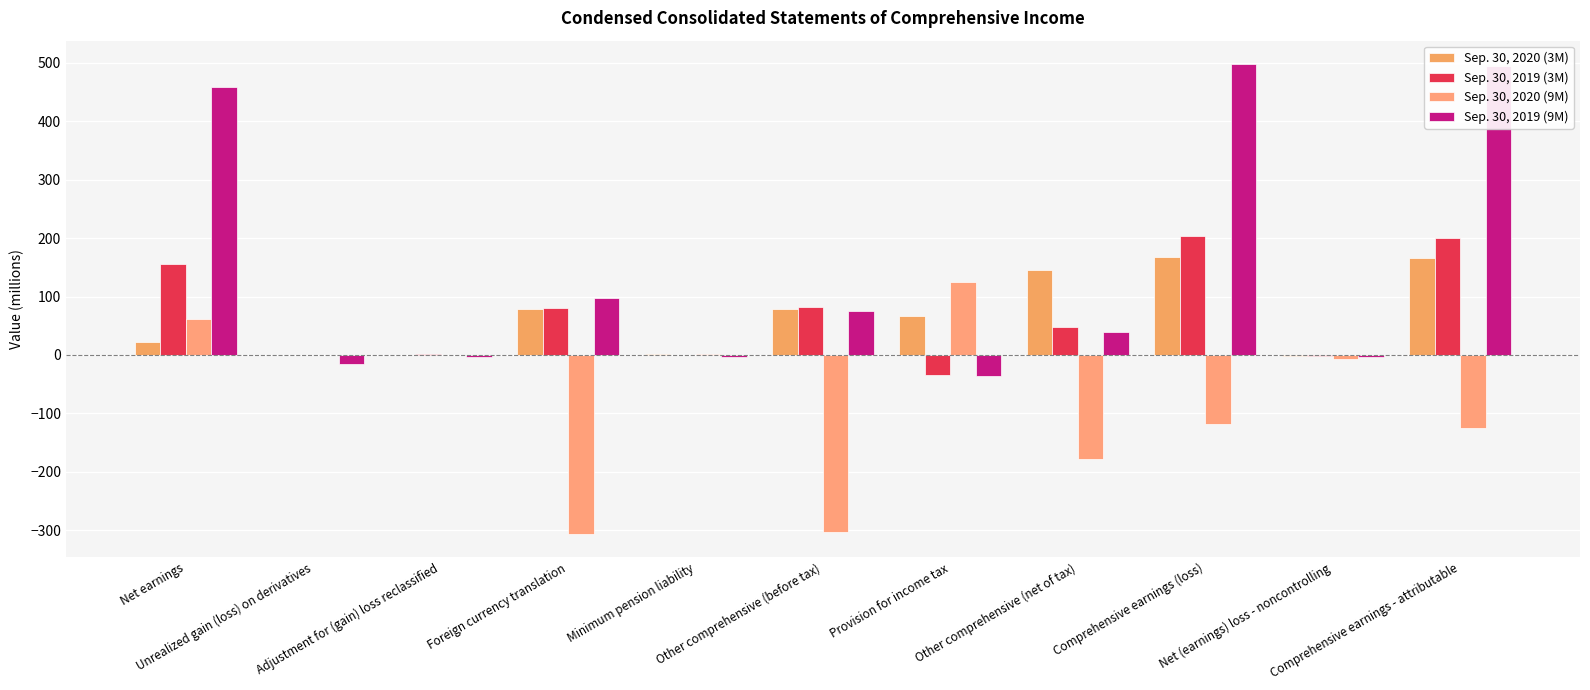

Reading right to left, what are all the values shown in this chart?

Sep. 30, 2020 (3M): 166	-2	168	146	67	79	1	78	0	0	22
Sep. 30, 2019 (3M): 201	-2	203	47	-35	82	0	81	1	0	156
Sep. 30, 2020 (9M): -125	-7	-118	-179	125	-304	2	-306	0	0	61
Sep. 30, 2019 (9M): 495	-3	498	39	-36	75	-4	98	-3	-16	459